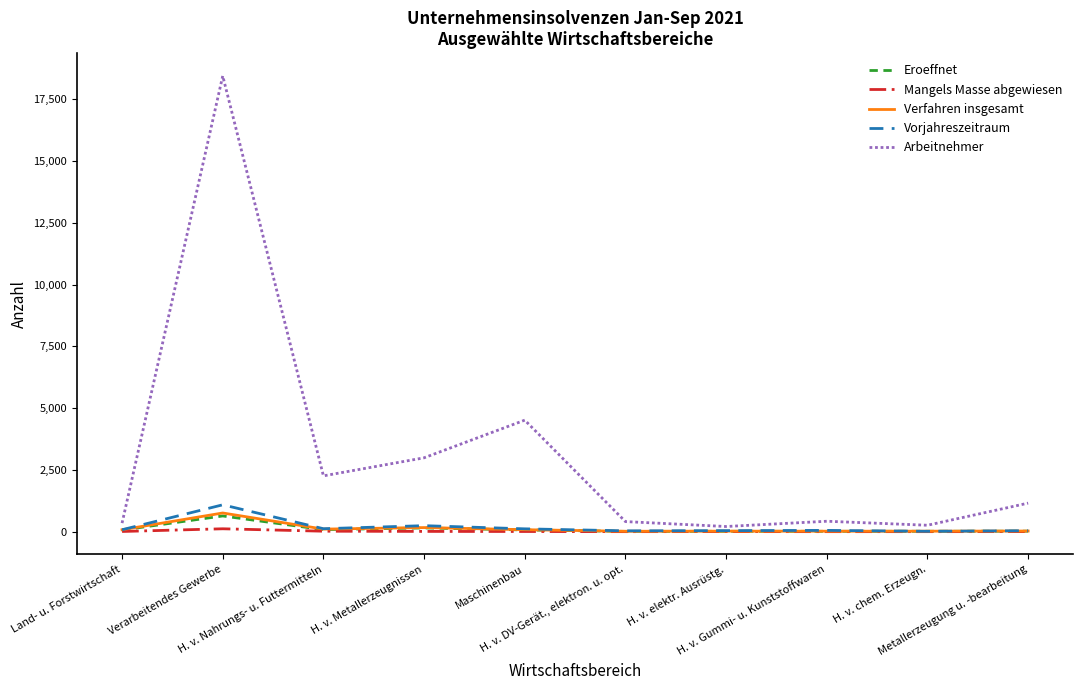

At which label does Mangels Masse abgewiesen first exceed 10?

Land- u. Forstwirtschaft